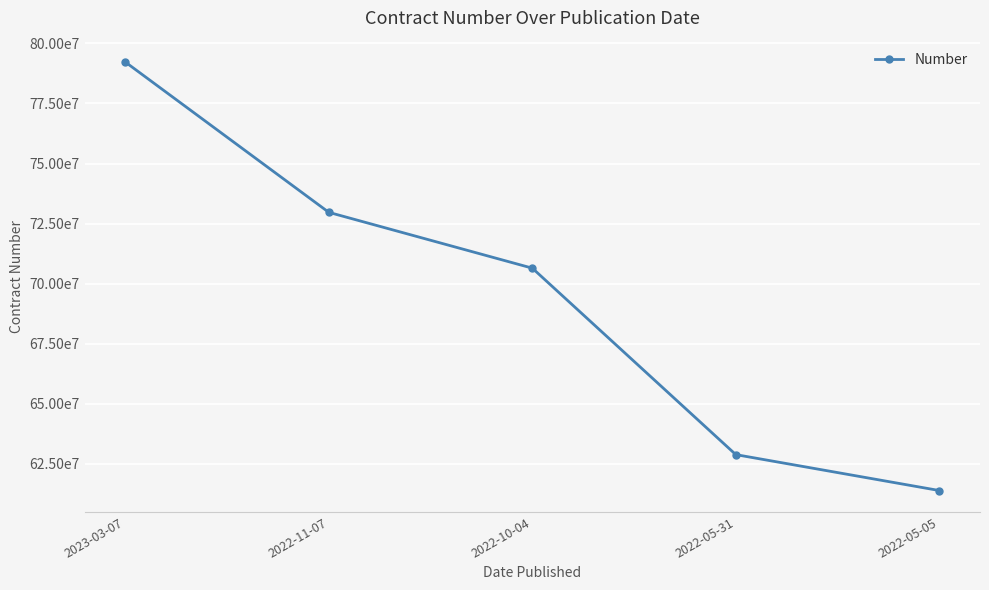

List the labels in order of value, largest first.

2023-03-07, 2022-11-07, 2022-10-04, 2022-05-31, 2022-05-05